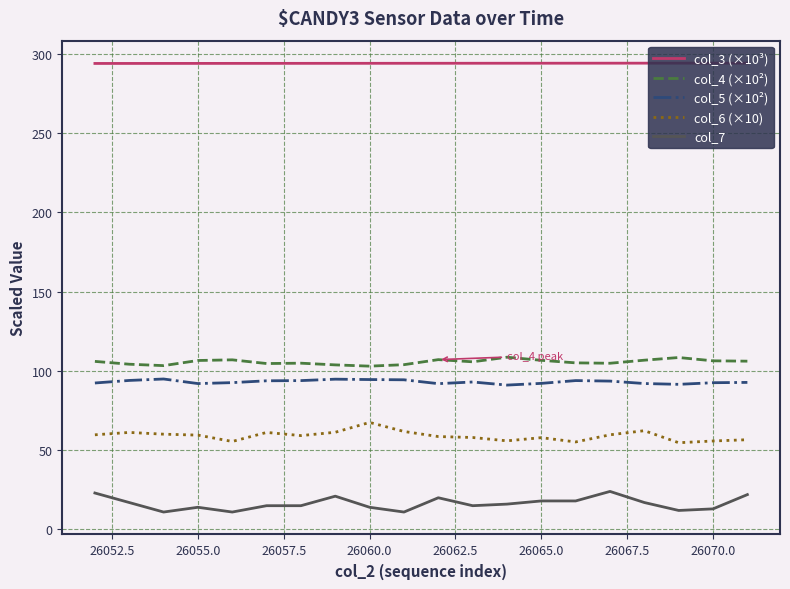

What is the sum of all col_3 (×10³) values?

5879.2